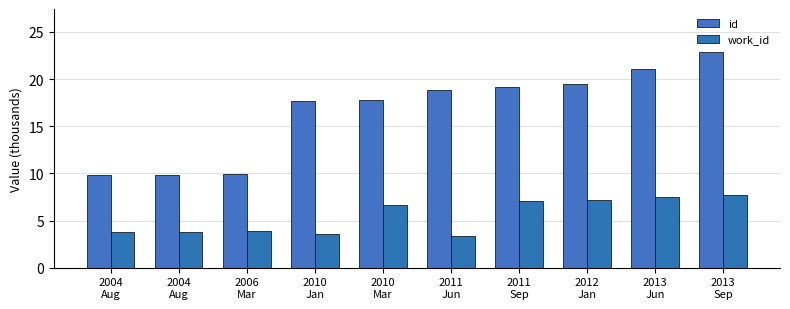

Rank the categories by id value from lowest to highest.

2004
Aug, 2004
Aug, 2006
Mar, 2010
Jan, 2010
Mar, 2011
Jun, 2011
Sep, 2012
Jan, 2013
Jun, 2013
Sep